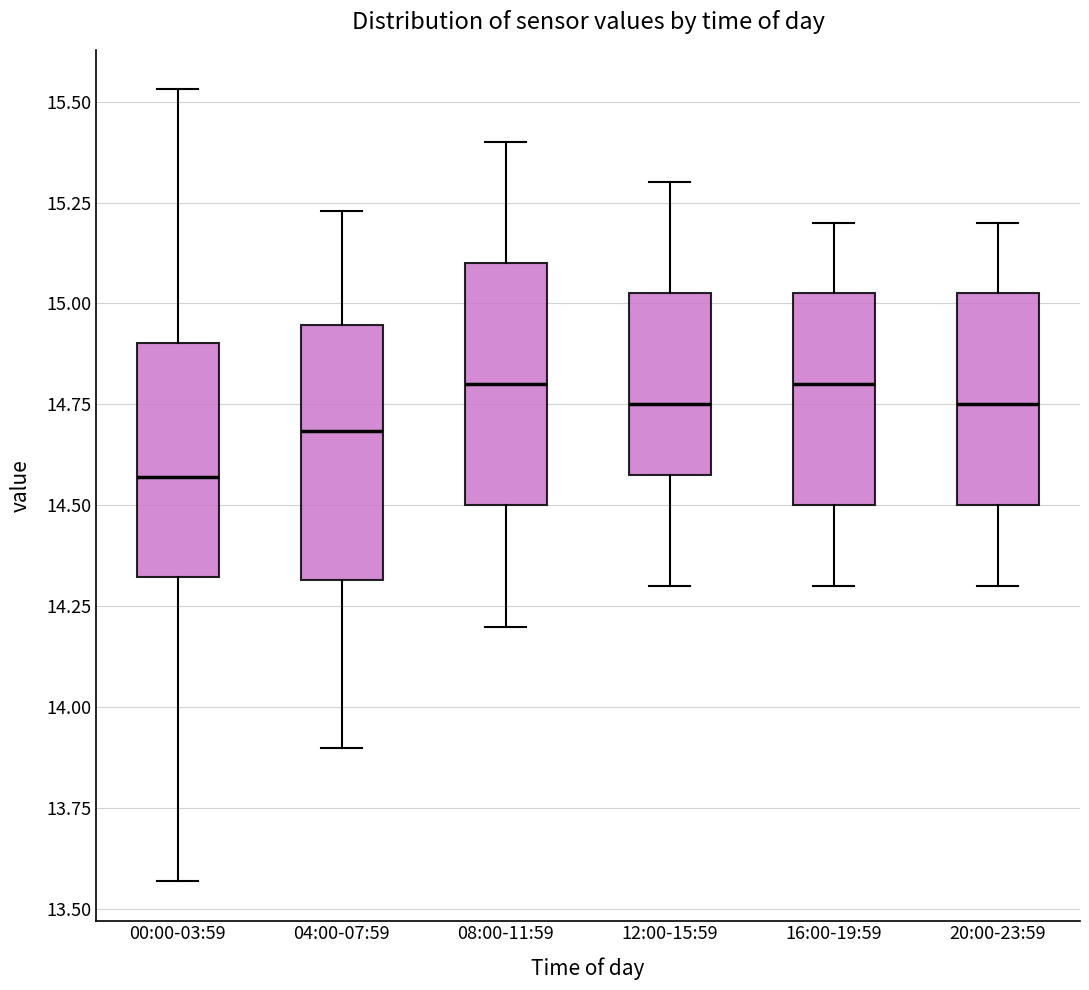

Reading left to right, transcribe this box plot: for each box, give where its median line is, the range the box spans, and where its two whiskers end, as read against the y-axis. The values are not printed on the chart, so give them approximately, as read against the axis.

00:00-03:59: median 14.55, box 14.30 to 14.90, whiskers 13.55 to 15.55
04:00-07:59: median 14.70, box 14.30 to 14.95, whiskers 13.90 to 15.25
08:00-11:59: median 14.80, box 14.50 to 15.10, whiskers 14.20 to 15.40
12:00-15:59: median 14.75, box 14.60 to 15.05, whiskers 14.30 to 15.30
16:00-19:59: median 14.80, box 14.50 to 15.05, whiskers 14.30 to 15.20
20:00-23:59: median 14.75, box 14.50 to 15.05, whiskers 14.30 to 15.20